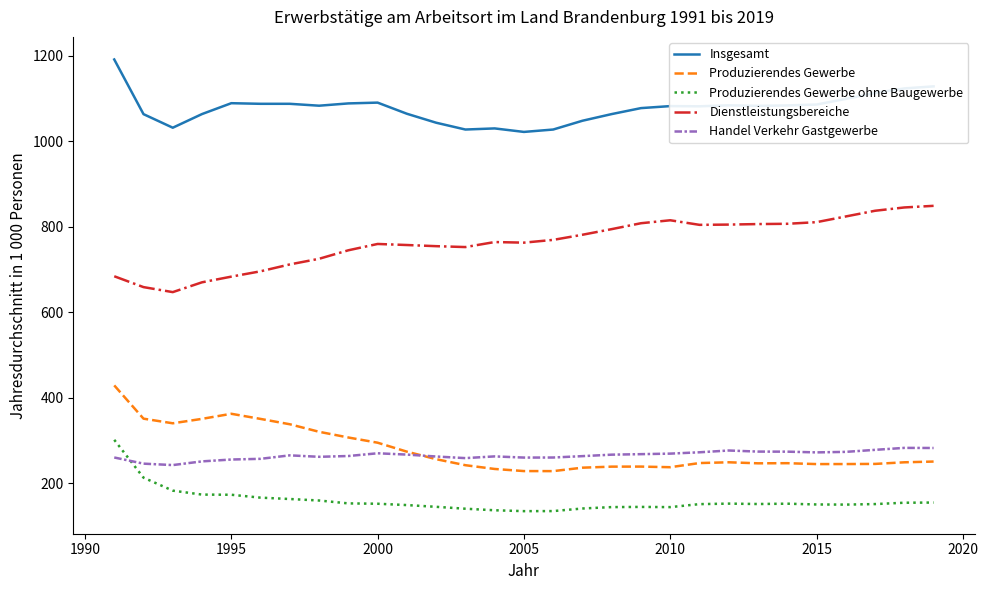

True or false: Handel Verkehr Gastgewerbe and Dienstleistungsbereiche cross at least once.

False